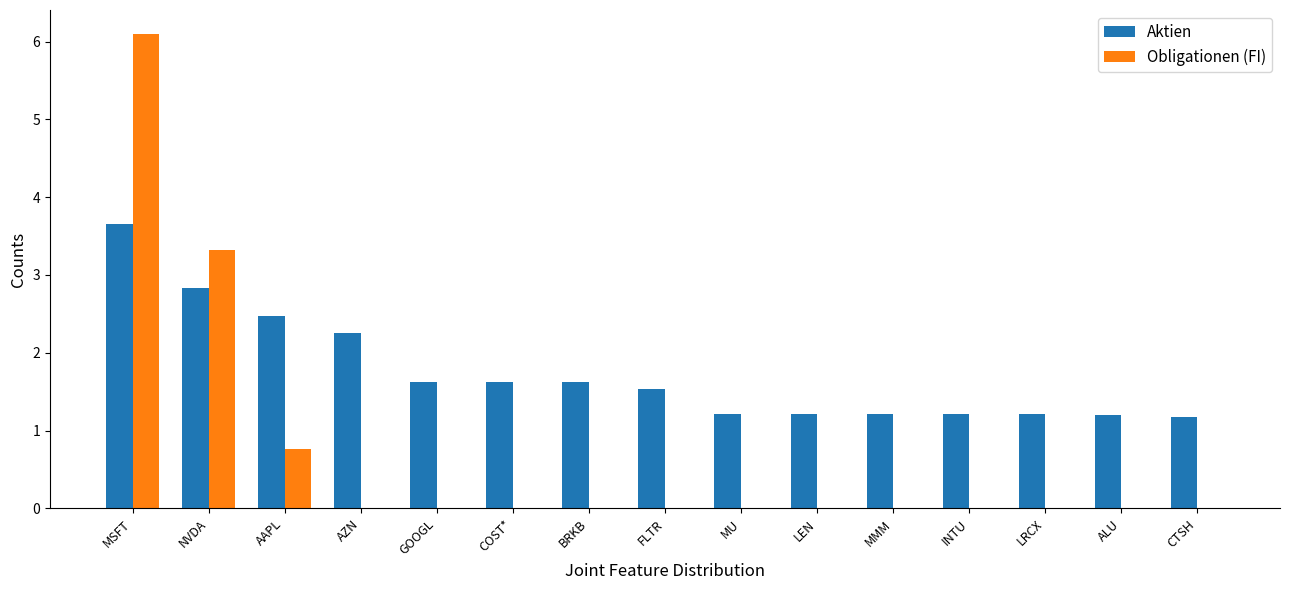

Read the Obligationen (FI) value at AAPL.

0.8